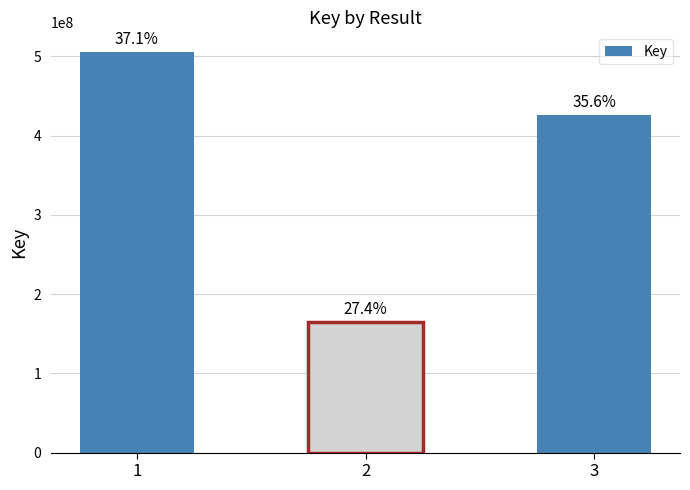

Which label corresponds to the largest value in the chart?

1